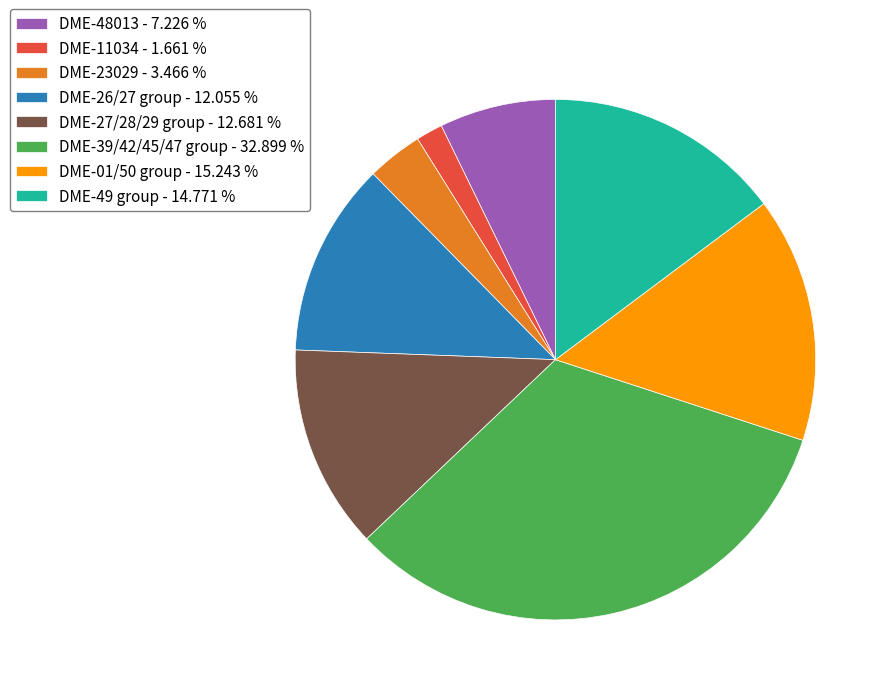

Is the sum of DME-48013 - 7.226 % and DME-39/42/45/47 group - 32.899 % greater than half?

No